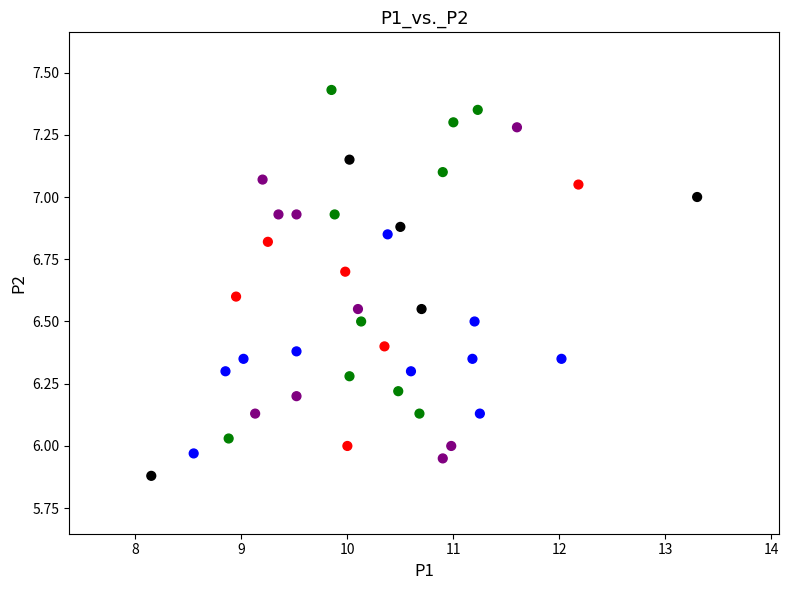

How many points are shown in the scatter plot?

40